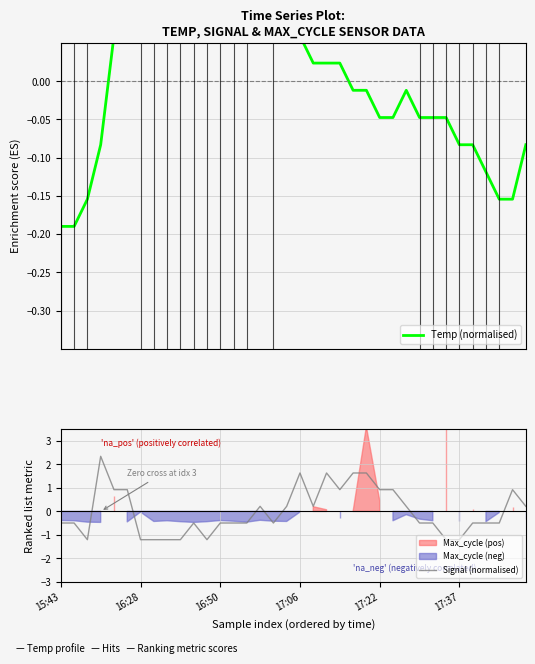

At 11, list the series in order from largest to smallest.

Temp (normalised), Signal (normalised)